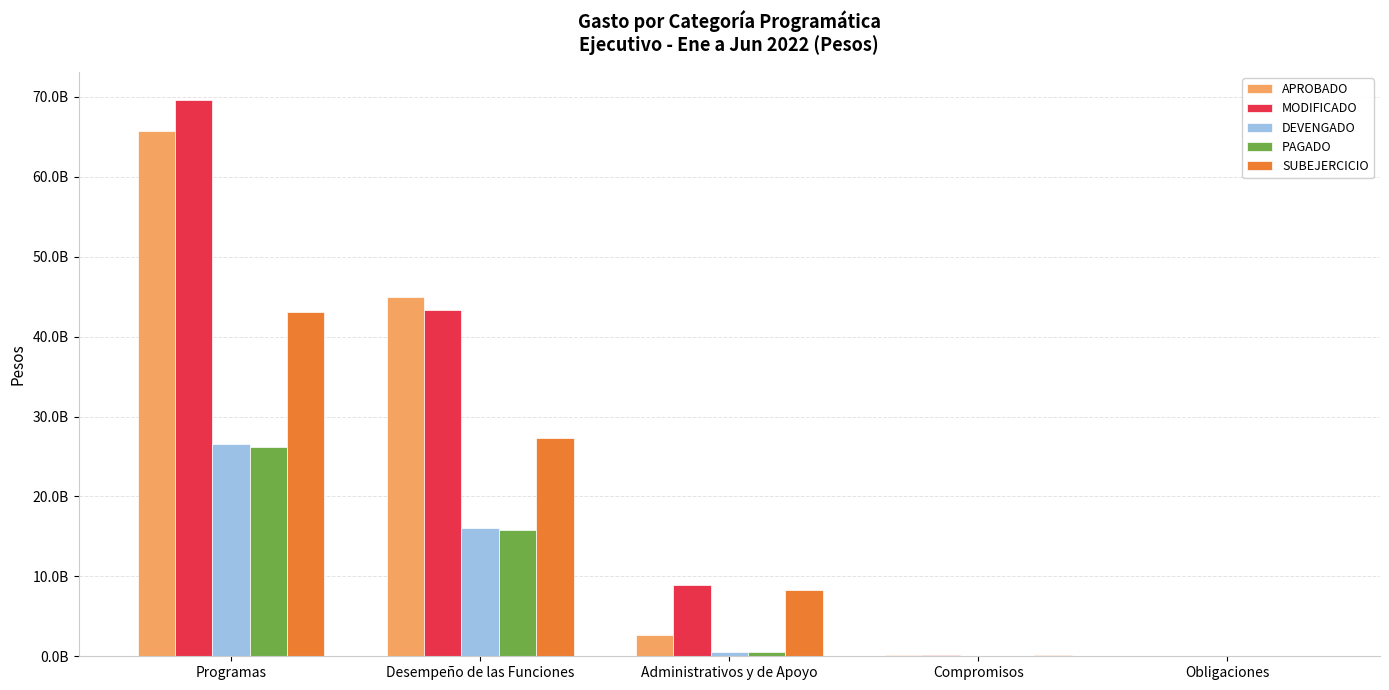

What are all the series names shown in the legend?

APROBADO, MODIFICADO, DEVENGADO, PAGADO, SUBEJERCICIO